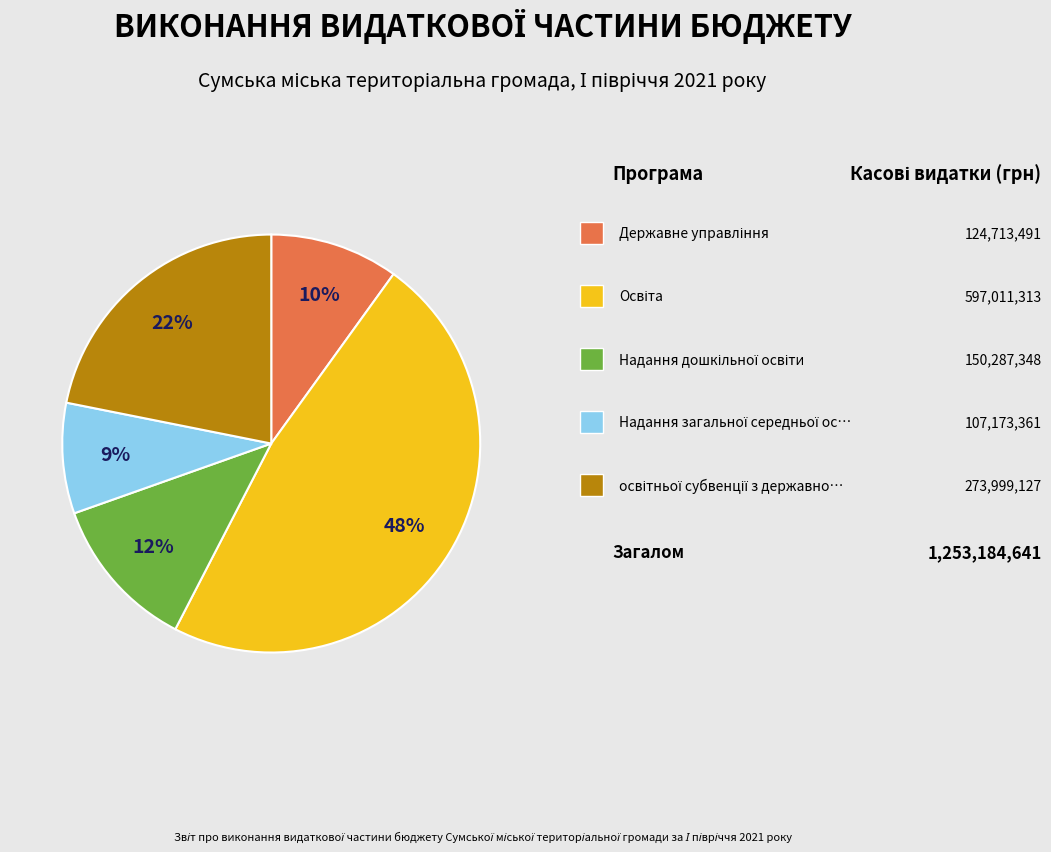

To the nearest percent, what is the difference between the largest and smallest slice percentages?

39%